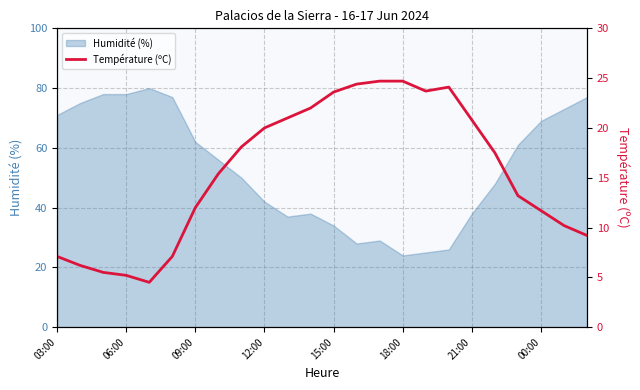

Is it true that the value at 8 is 31.4?

False